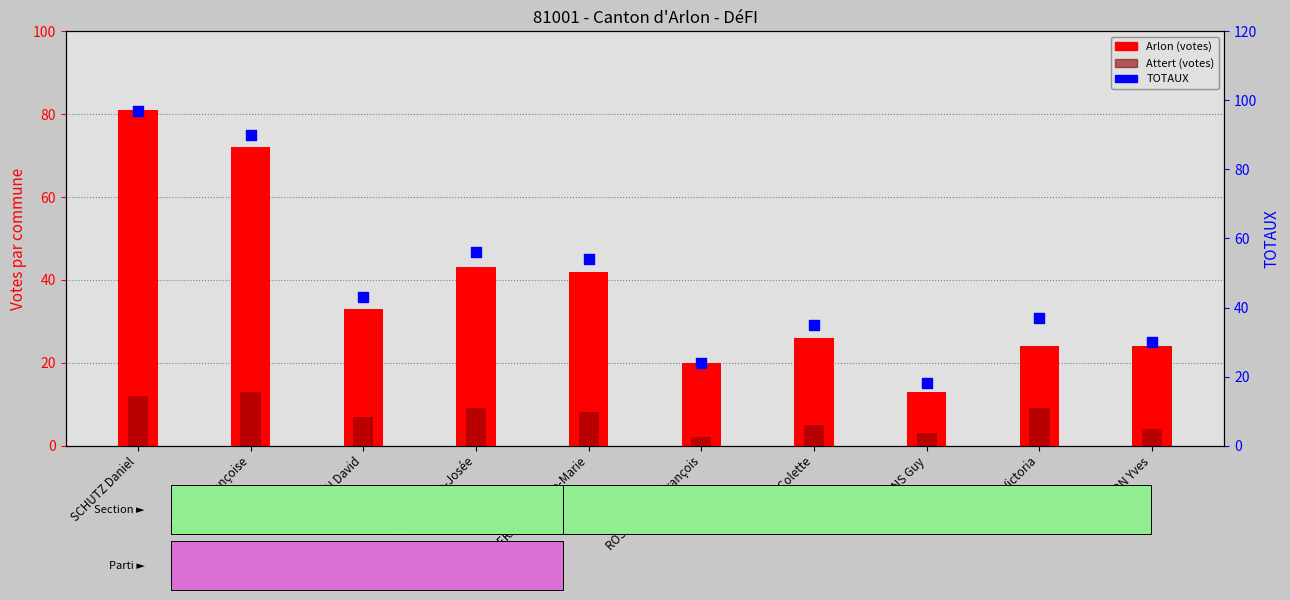

Is the value of Attert at BERANGER Anne-Marie greater than the value of Arlon at SCHUTZ Daniel?

No